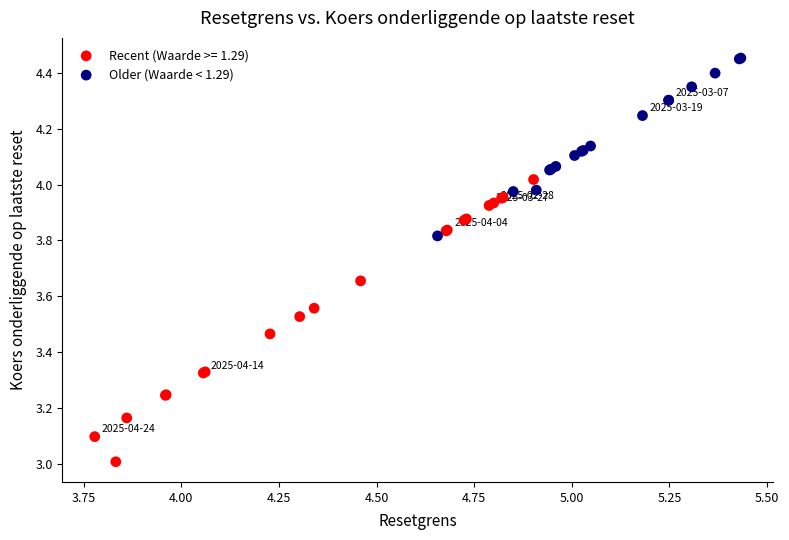

Which series contains the highest Y value?

Older (Waarde < 1.29)